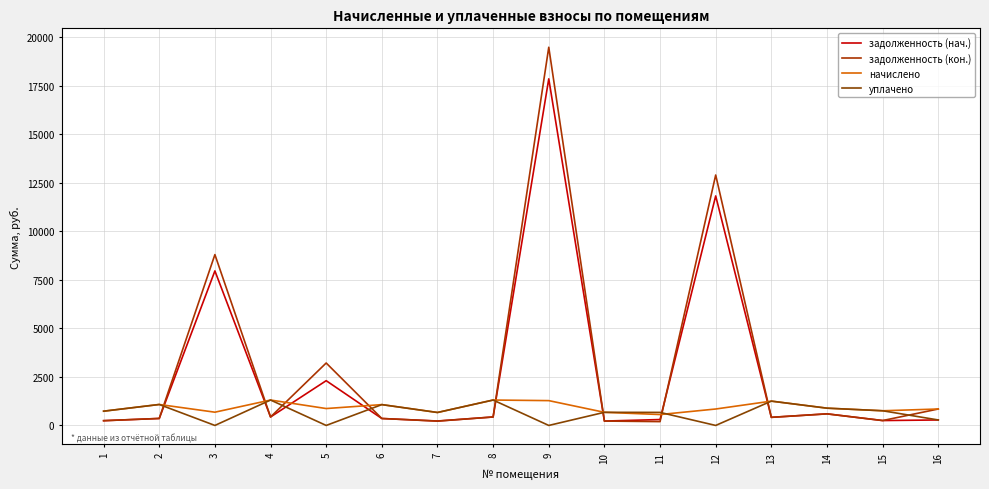

Where is начислено nearest to the value 935?

14